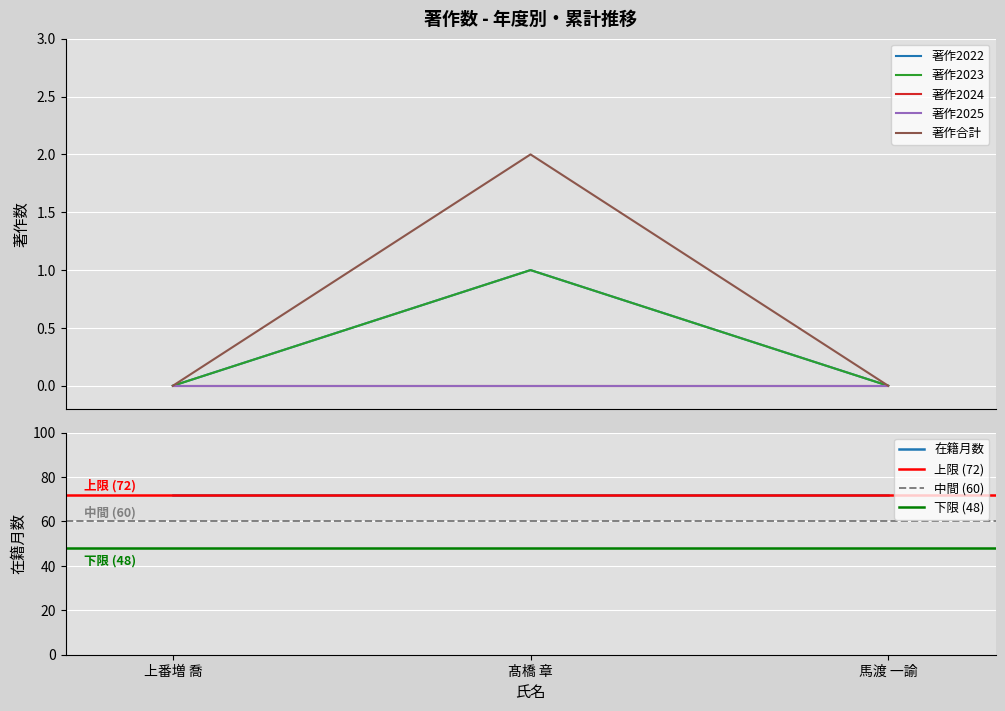

What position from the right is 上番増 喬?

3